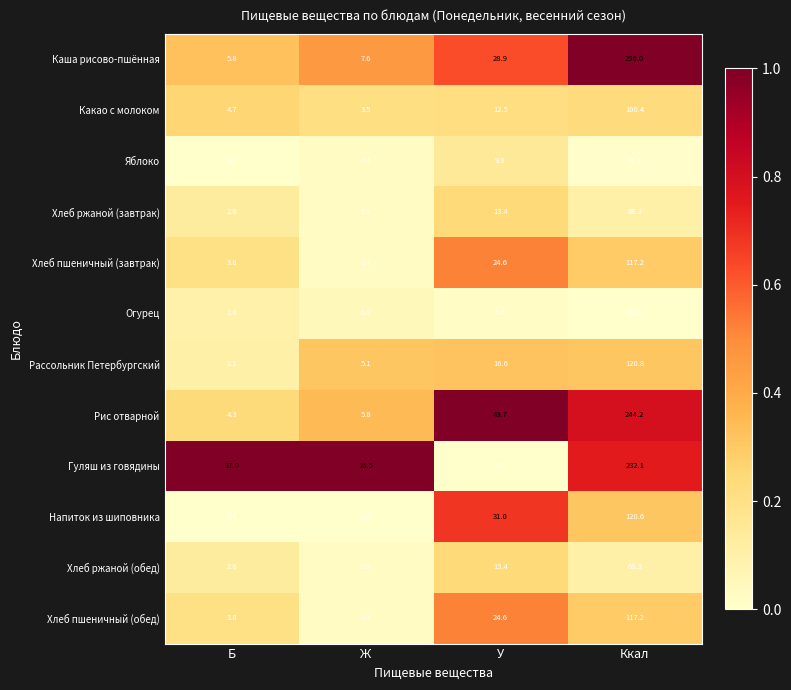

True or false: Каша рисово-пшённая has a value of 16.4 at У.

False